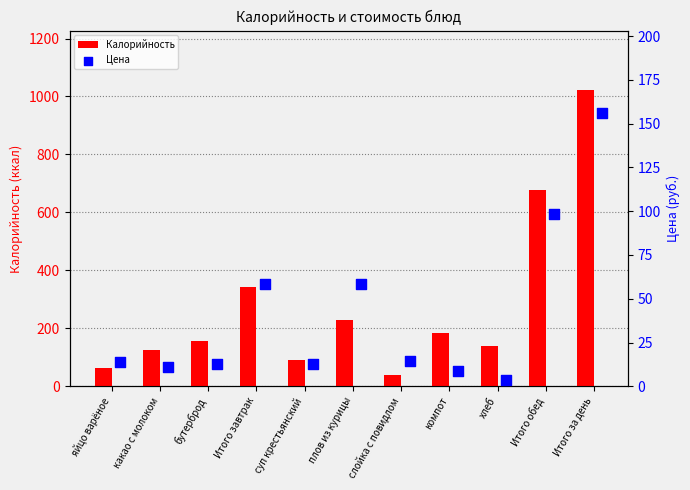

What are all the series names shown in the legend?

Калорийность, Цена